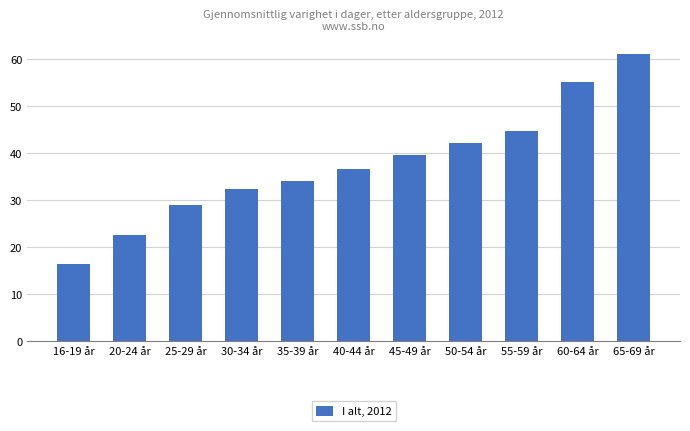

What is the label of the 1st bar from the right?

65-69 år